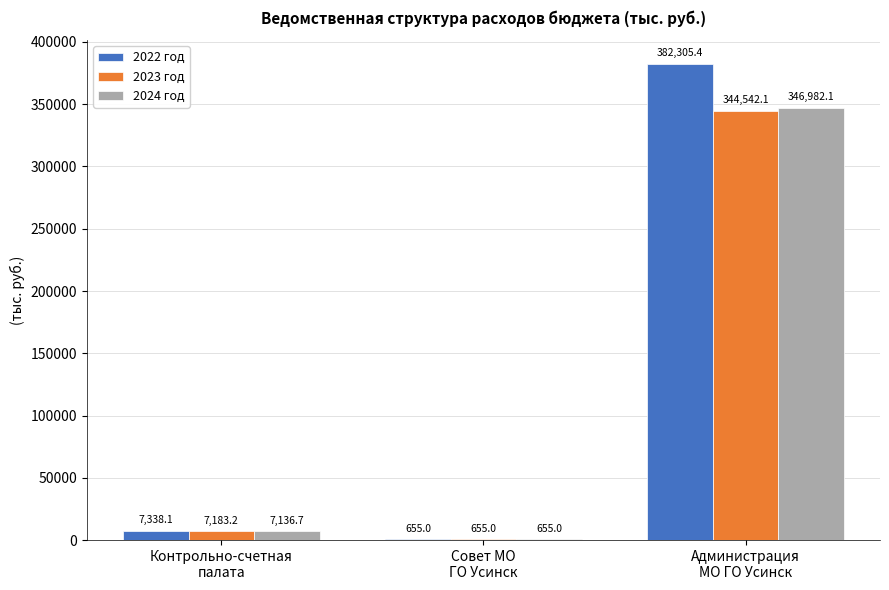

Does the chart contain stacked bars?

No